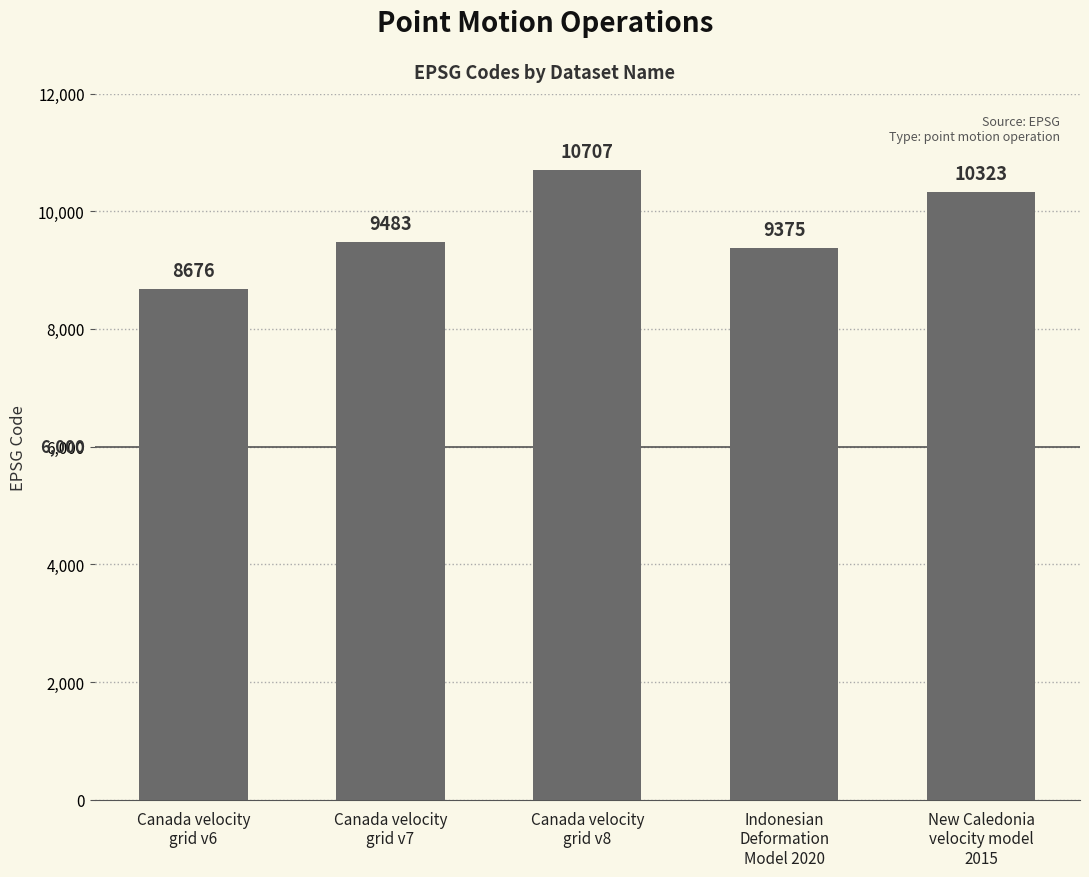

Which label corresponds to the largest value in the chart?

Canada velocity
grid v8